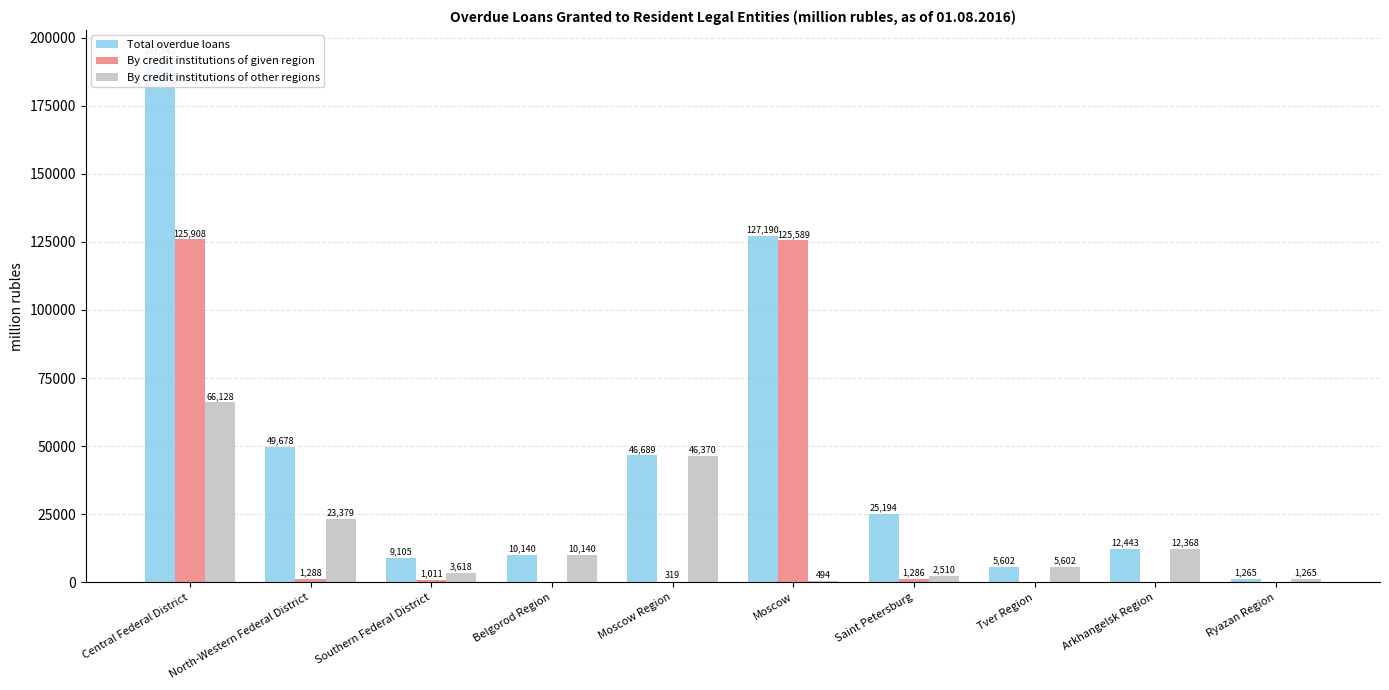

Reading left to right, list all the values displayed in this chart.

Total overdue loans: 193142	49678	9105	10140	46689	127190	25194	5602	12443	1265
By credit institutions of given region: 125908	1288	1011	0	319	125589	1286	0	0	0
By credit institutions of other regions: 66128	23379	3618	10140	46370	494	2510	5602	12368	1265